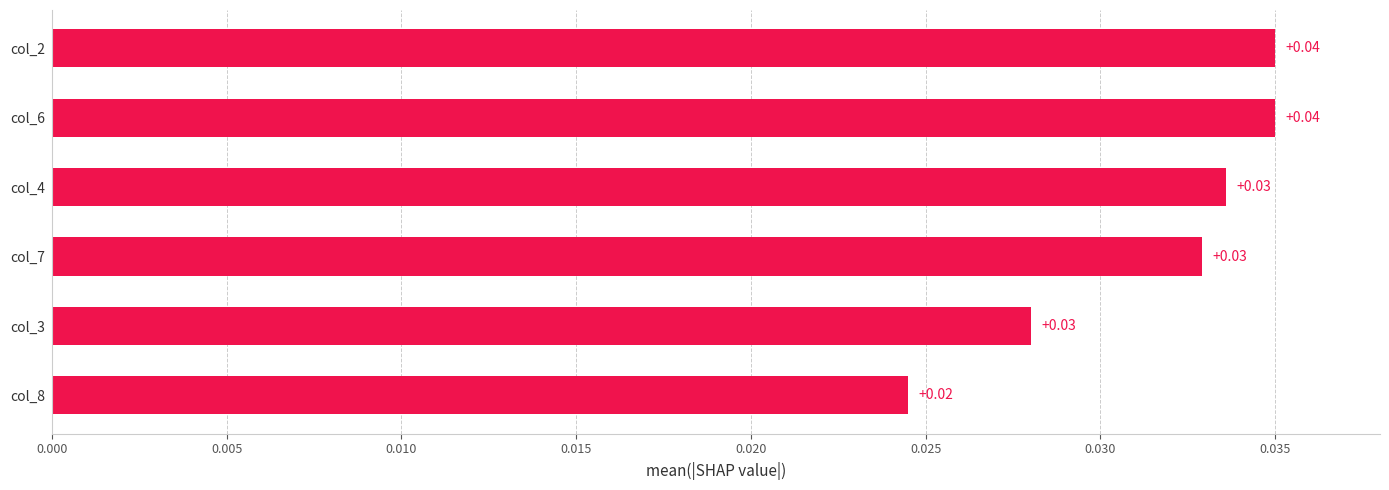

Which has a higher value, col_2 or col_8?

col_2